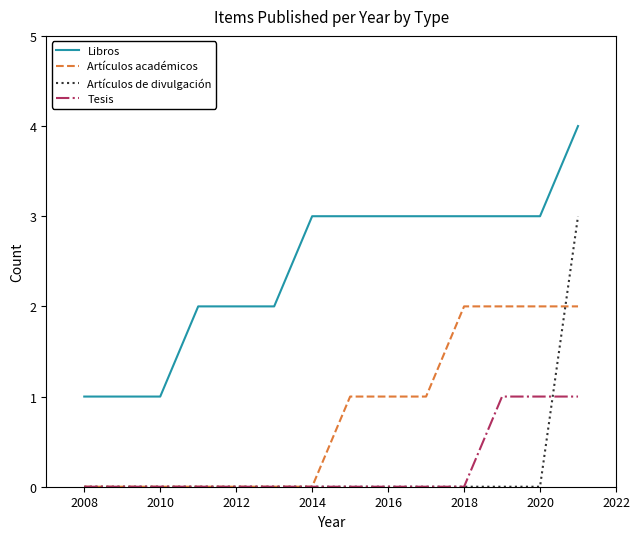

What is the average value of the Artículos académicos series?

1